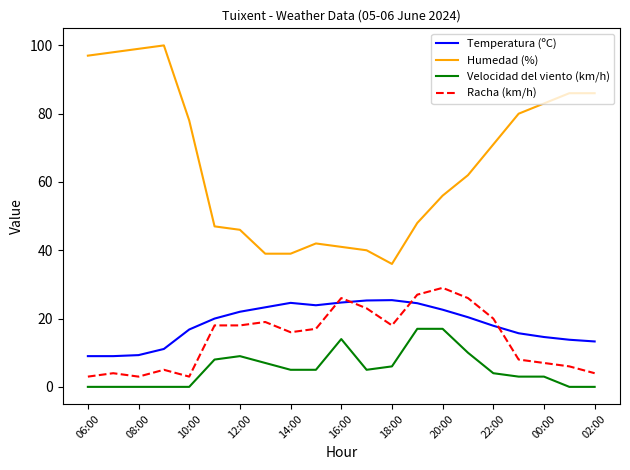

What is the maximum value shown in the chart?

100.0